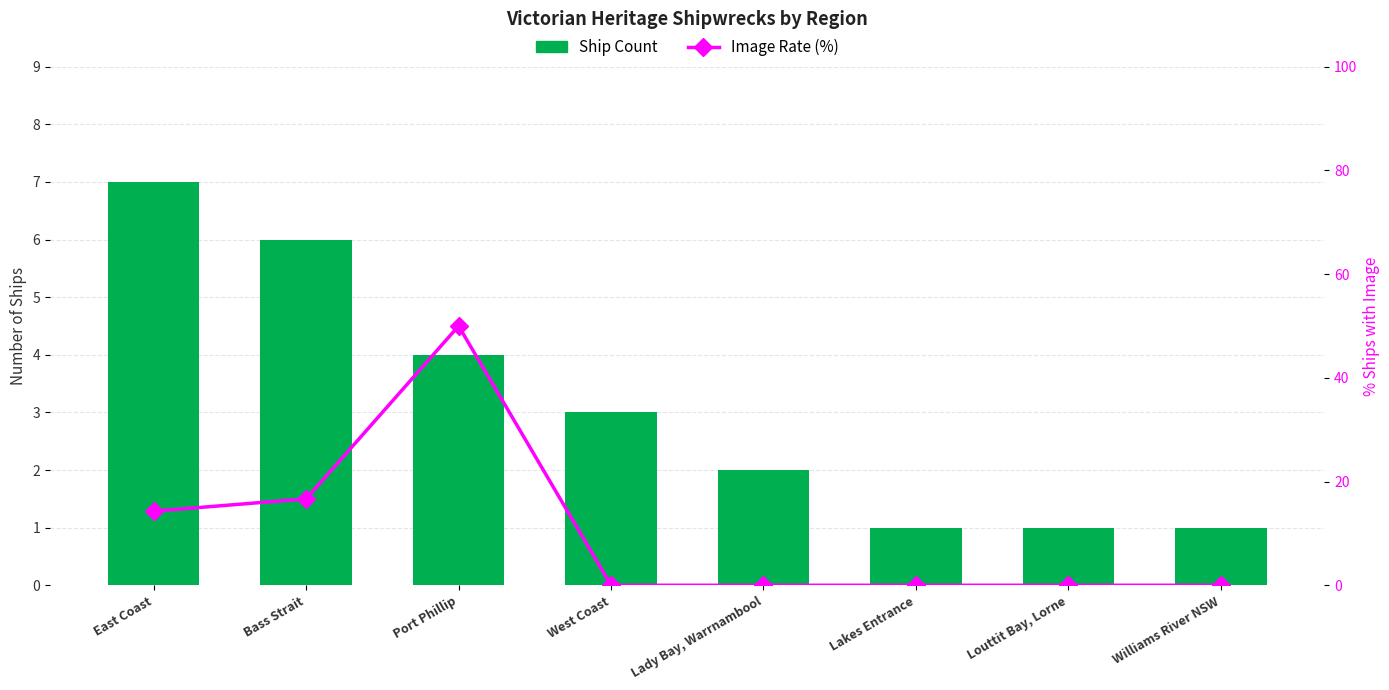

What is the difference between the maximum and second lowest values in the Image Rate (%) series?

50.0